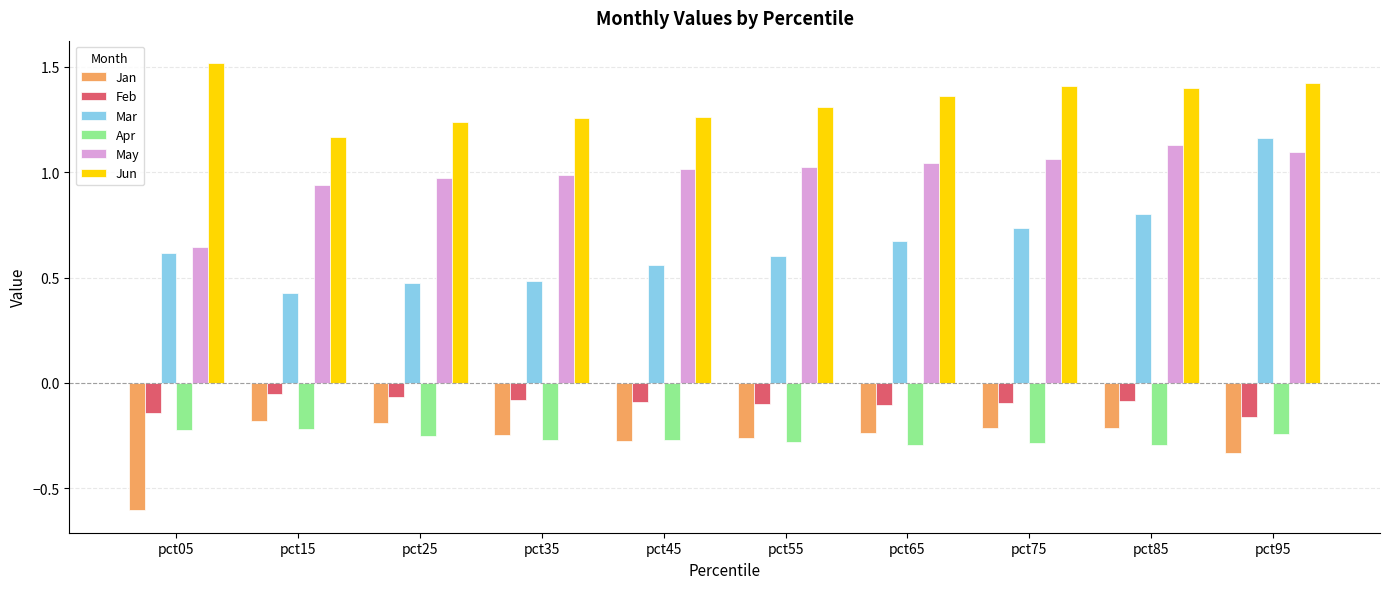

Which label corresponds to the largest value in the chart?

pct05